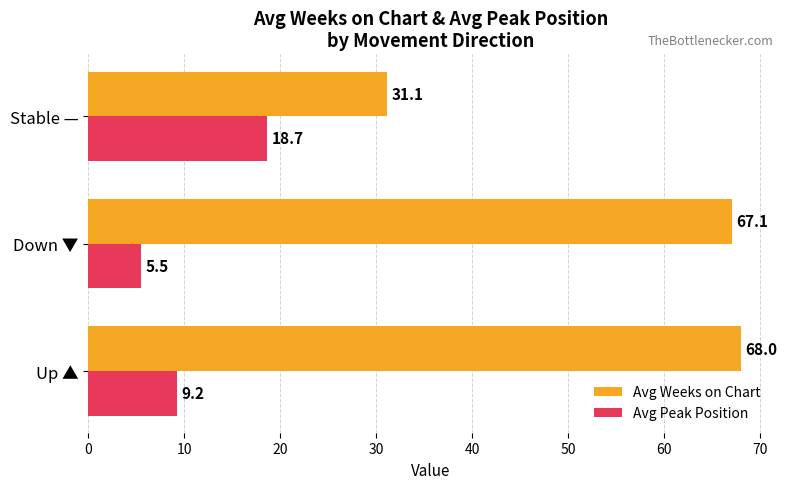

Which series changed the most between Up ▲ and Stable —?

Avg Weeks on Chart